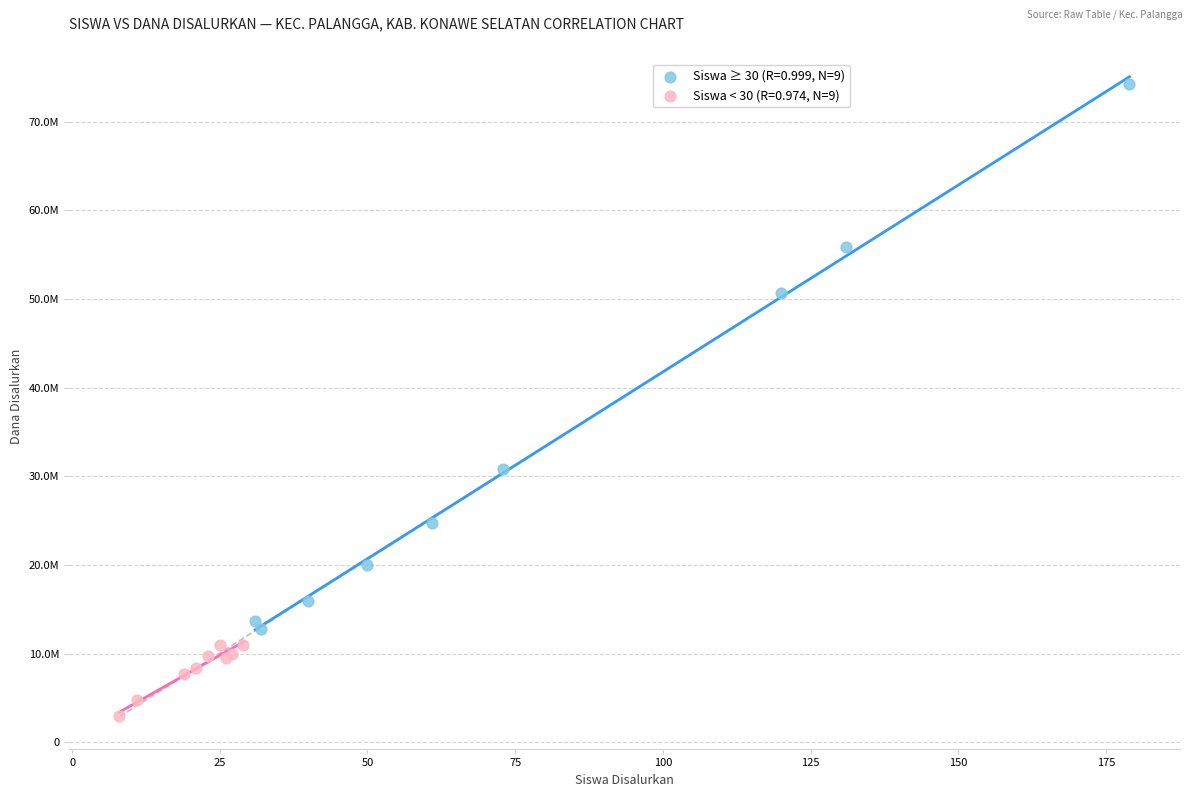

Which series contains the highest Y value?

Siswa ≥ 30 (R=0.999, N=9)